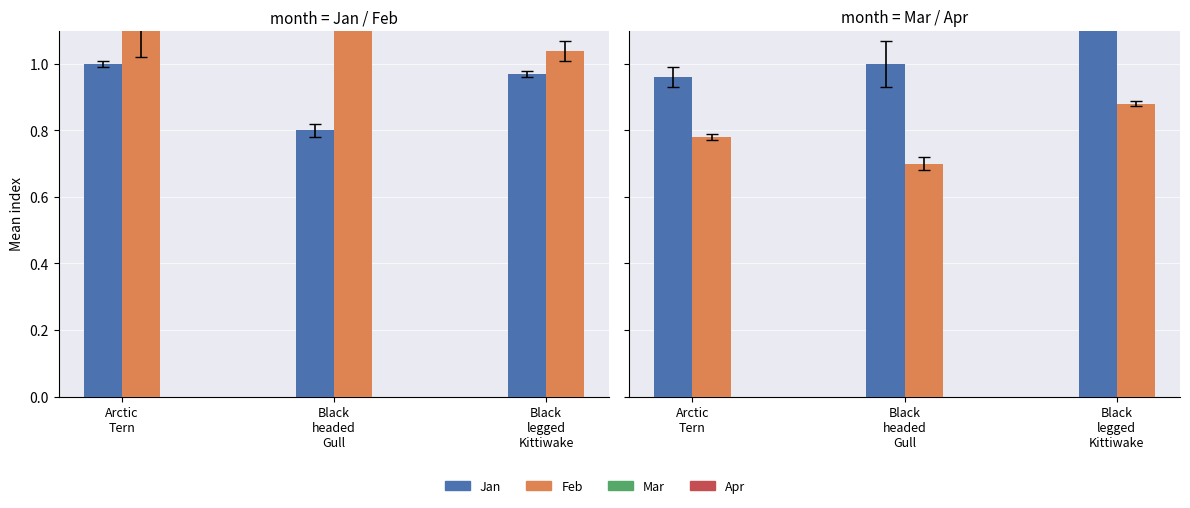

Is it true that Apr equals 0.3 at Arctic
Tern?

False